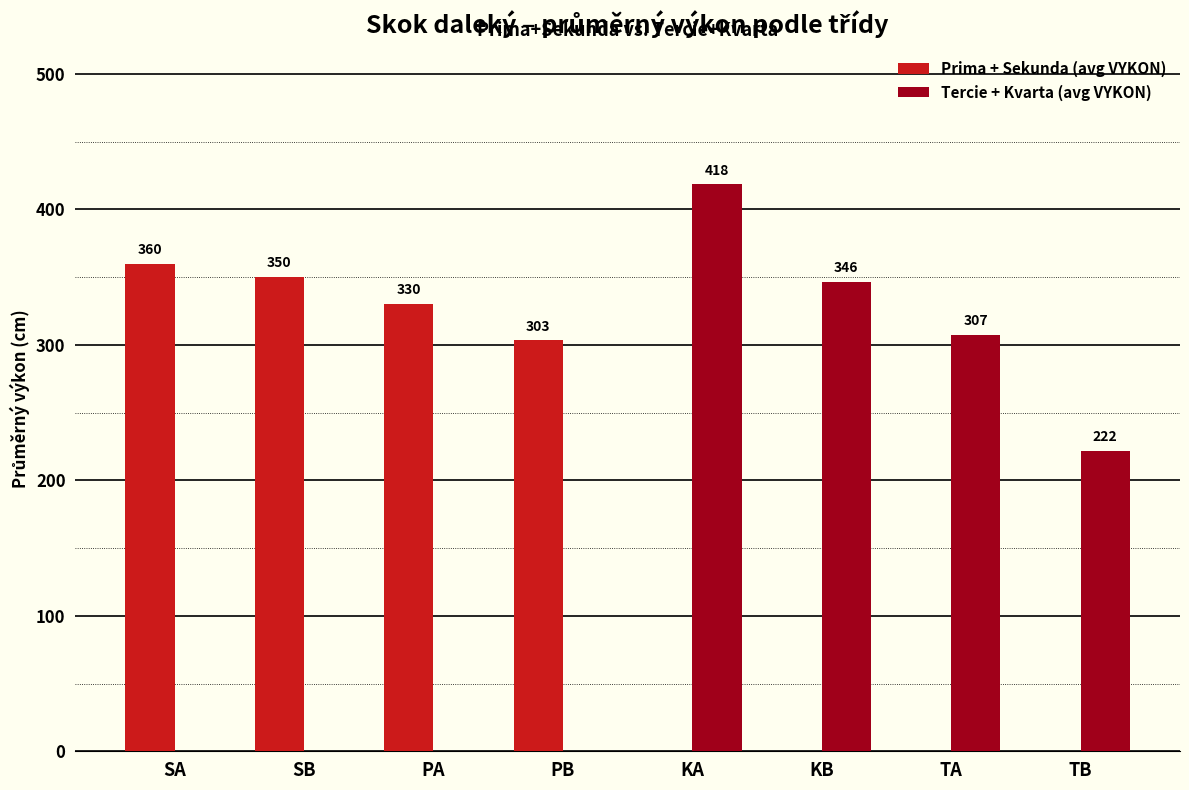

What is the sum of the Prima + Sekunda (avg VYKON) values at KB and SB?

350.0